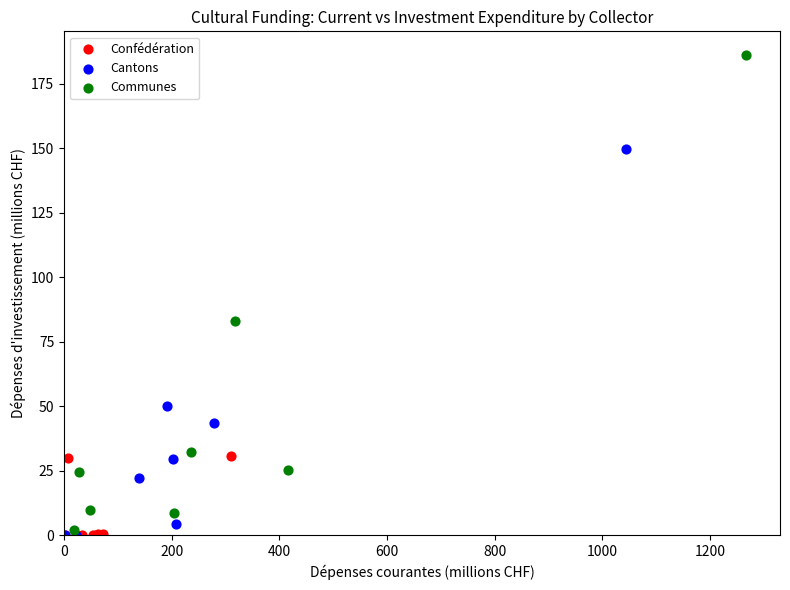

Which series has the largest Y range (max minus min)?

Communes